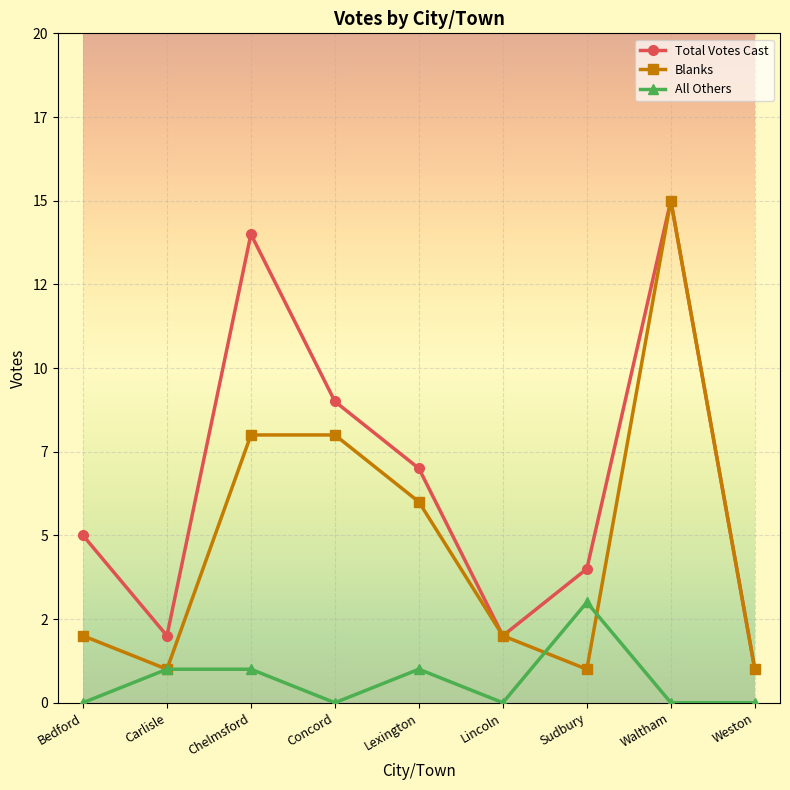

What is the label of the 7th point from the right?

Chelmsford